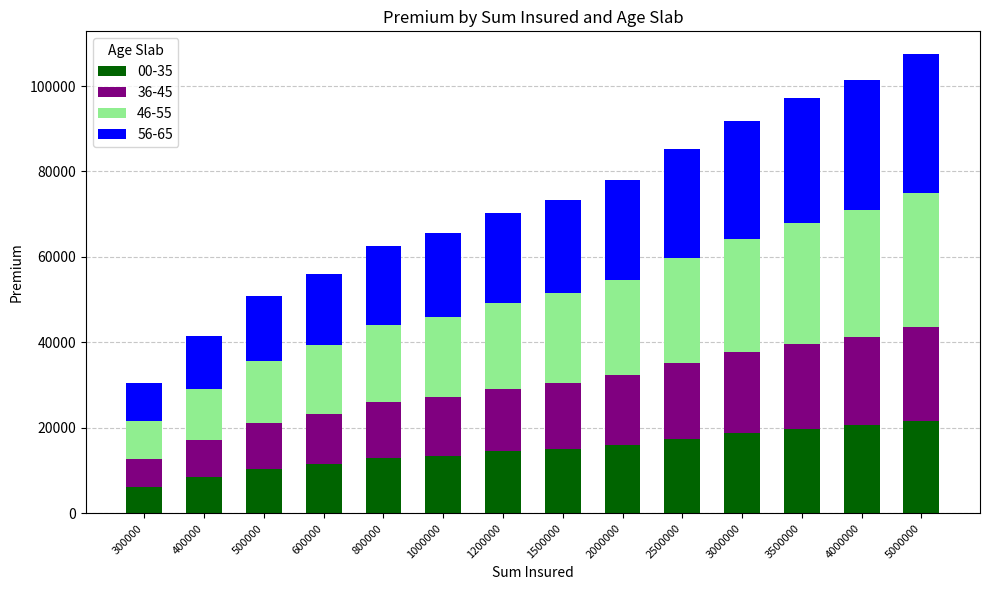

What is the average value of the 00-35 series?

14766